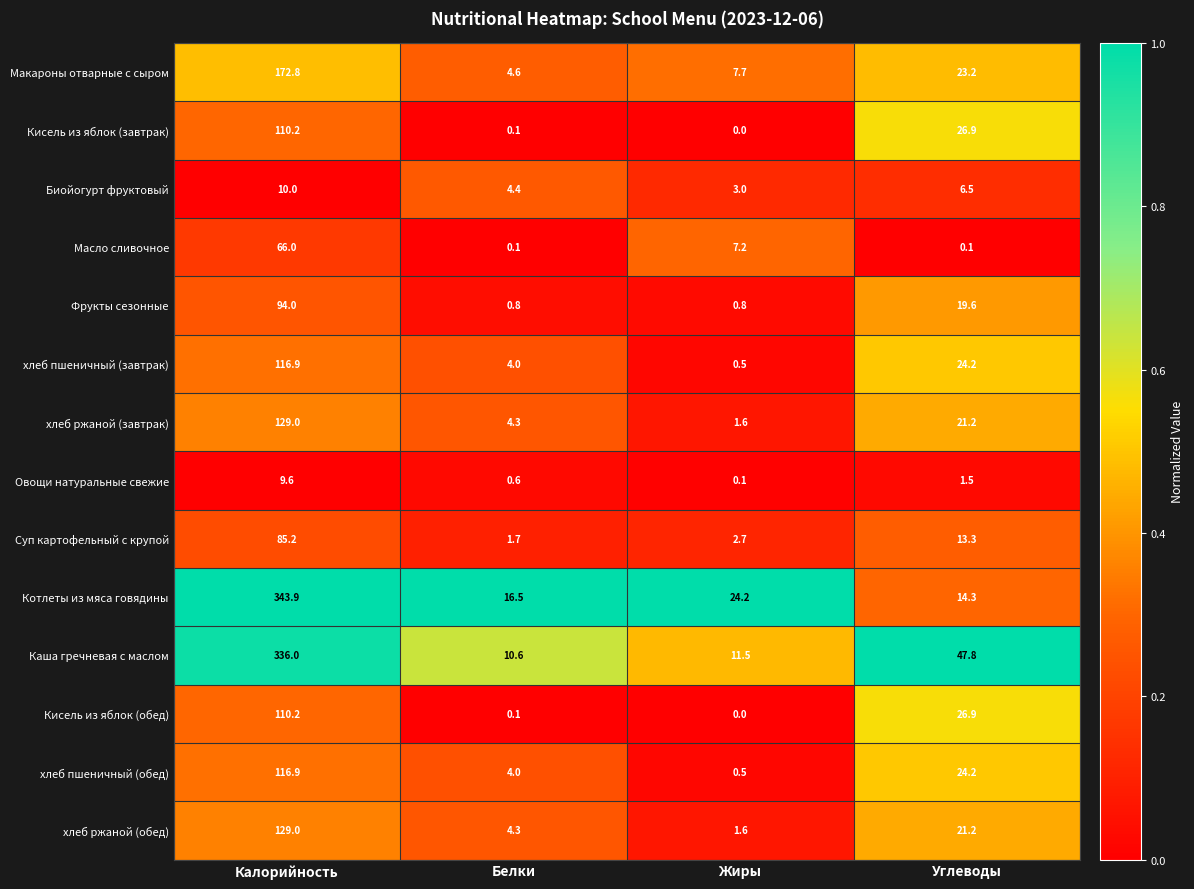

What is the maximum value for Фрукты сезонные?

94.0